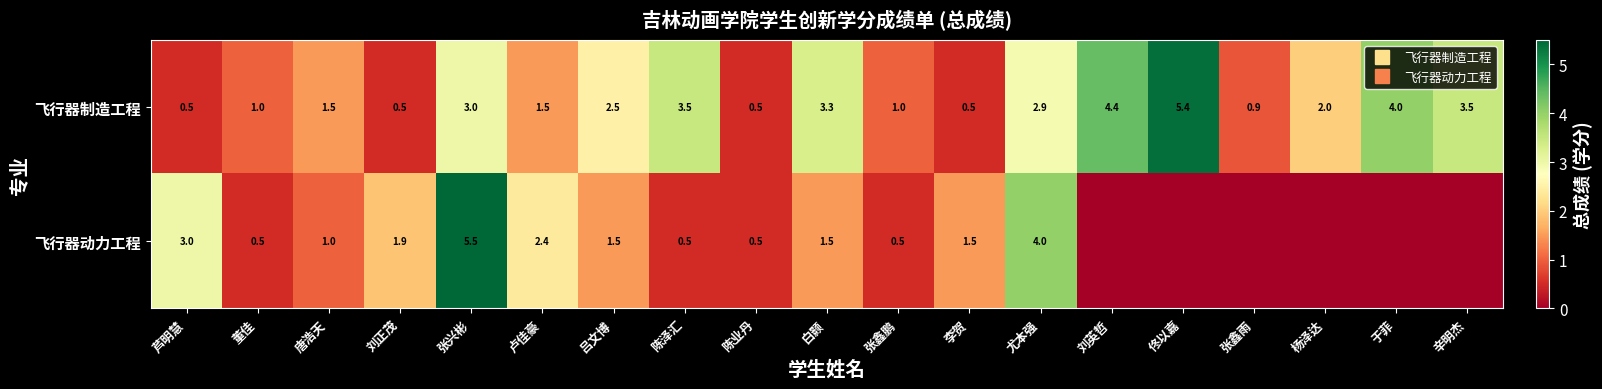

What is the difference between the 飞行器制造工程 values at 陈业丹 and 董佳?

0.5